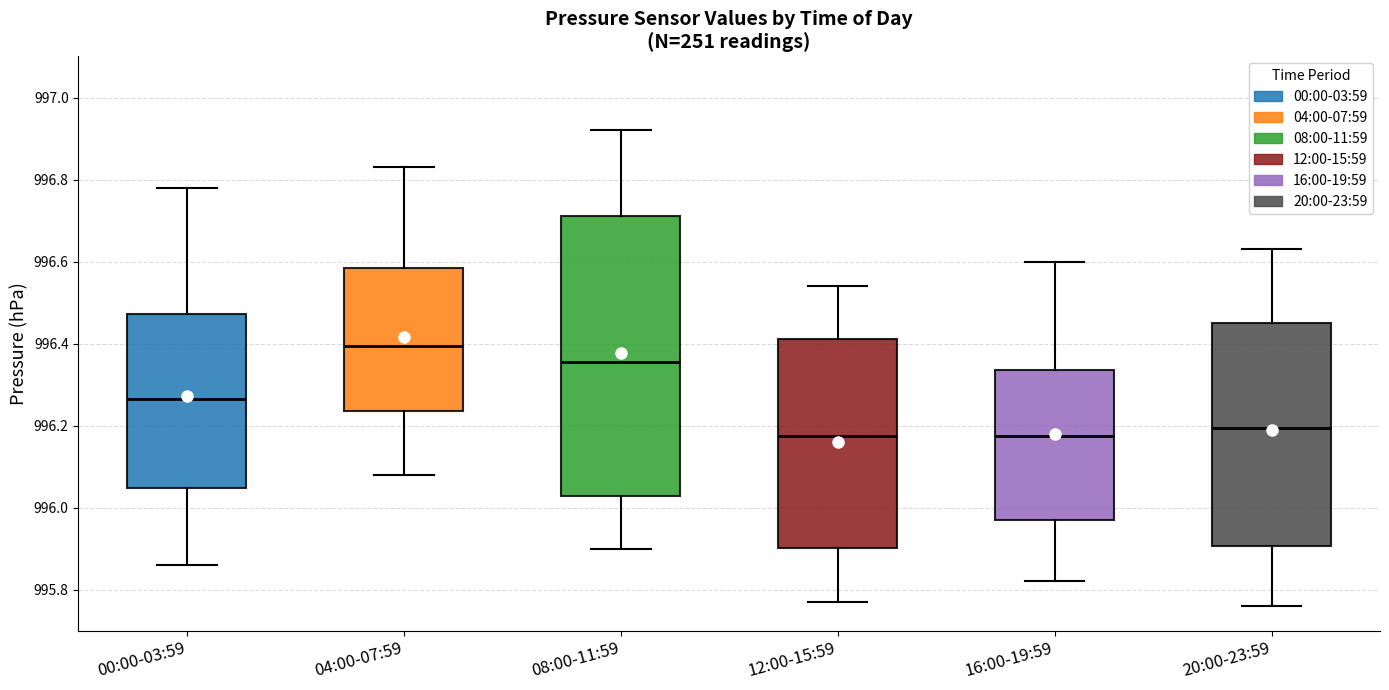

Where is the lower edge of the box for 08:00-11:59 on the y-axis? The values are not printed on the chart, so give them approximately, as read against the axis.

996.02